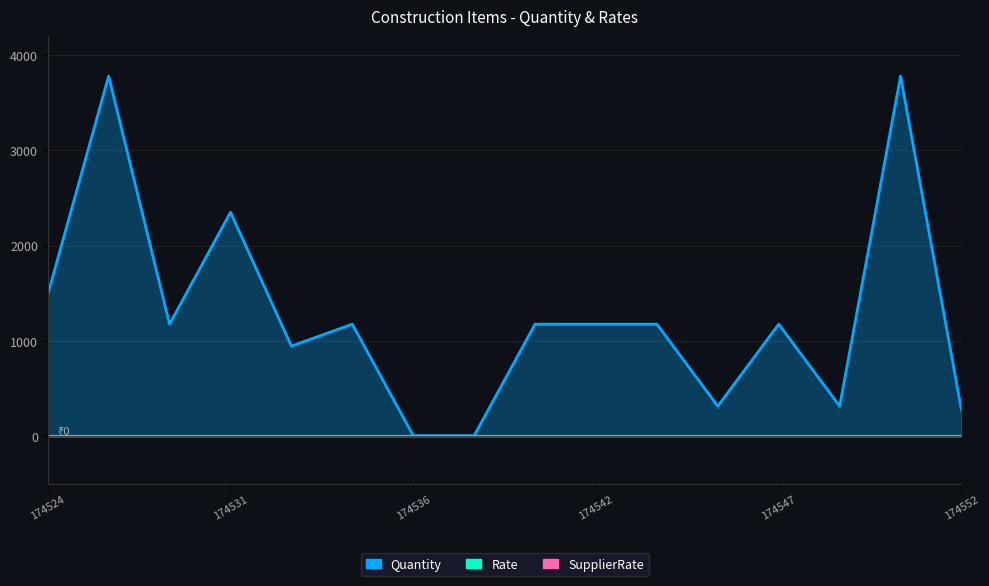

At which label is Rate closest to 0?

174524